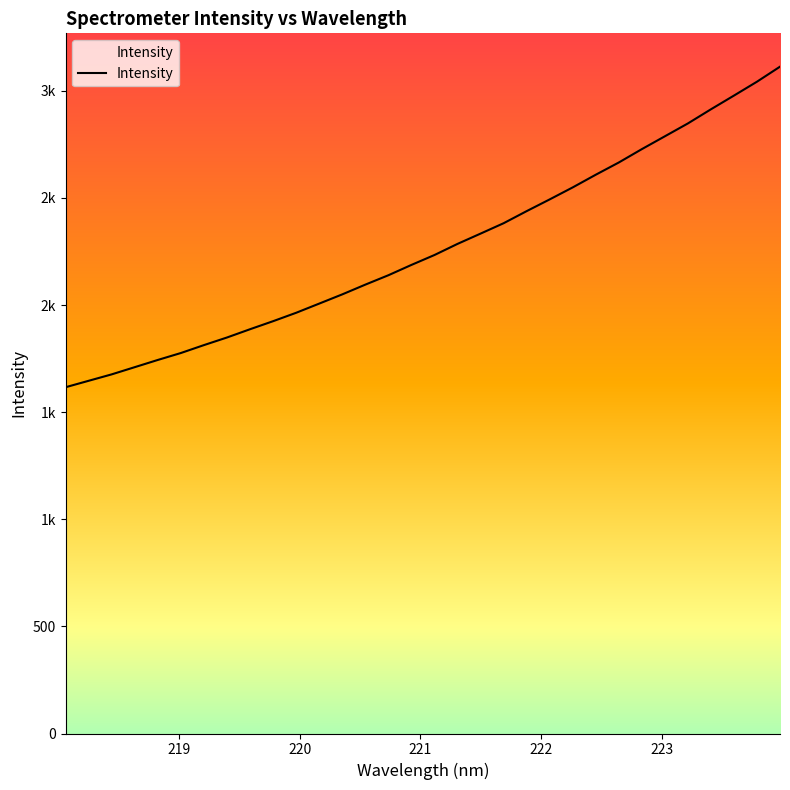

What is the sum of all values?

72493.9